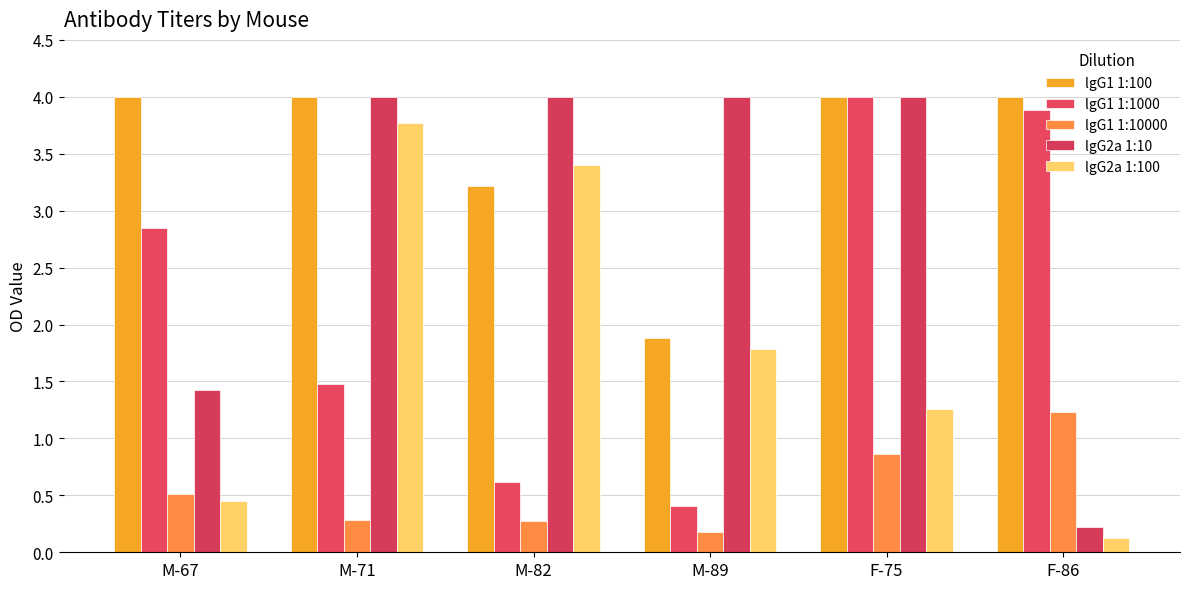

How many bars are there in each group?

5